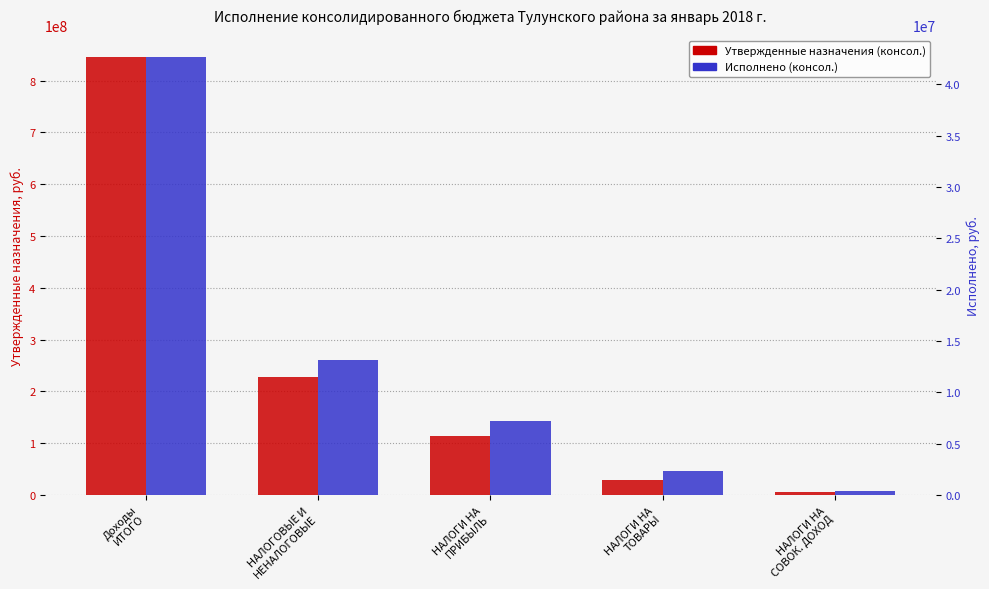

Between НАЛОГОВЫЕ И
НЕНАЛОГОВЫЕ and НАЛОГИ НА
ПРИБЫЛЬ, which series saw the biggest shift?

Утвержденные назначения (консол.)